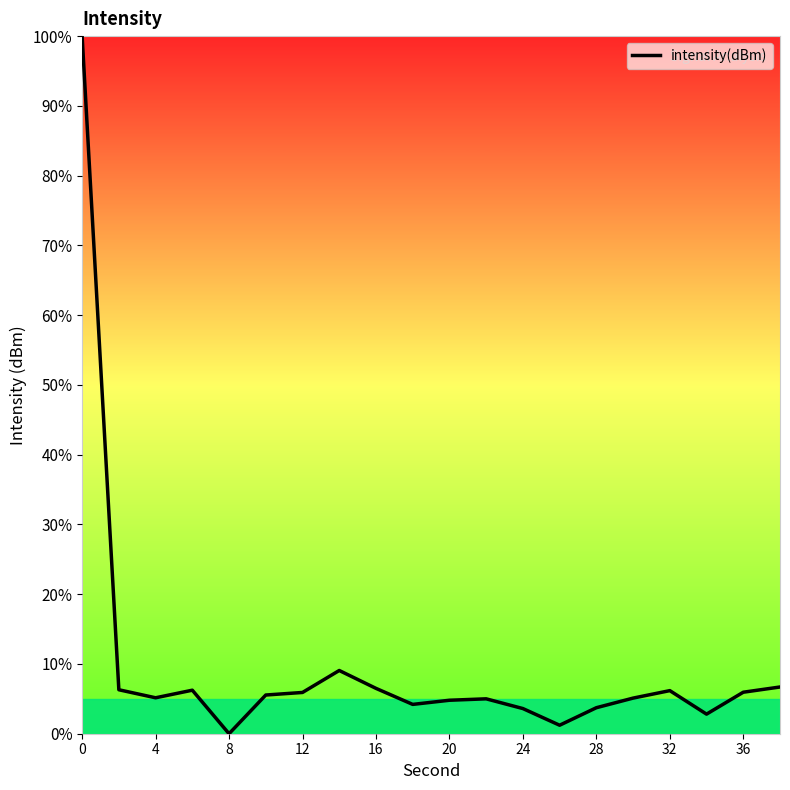

What is the difference between the maximum and minimum values?

100.0